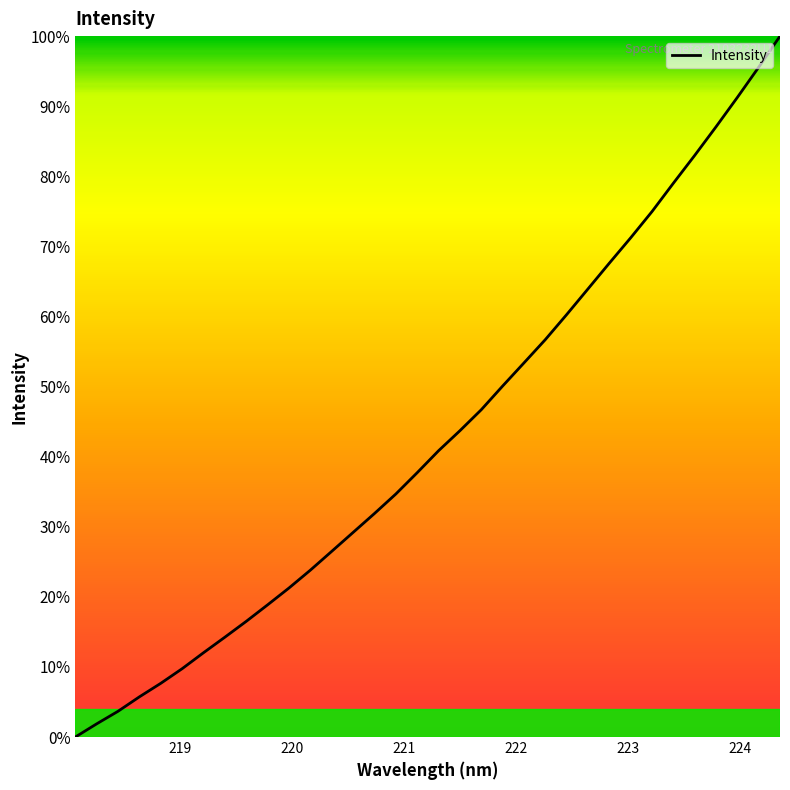

What is the maximum value shown in the chart?

100.0